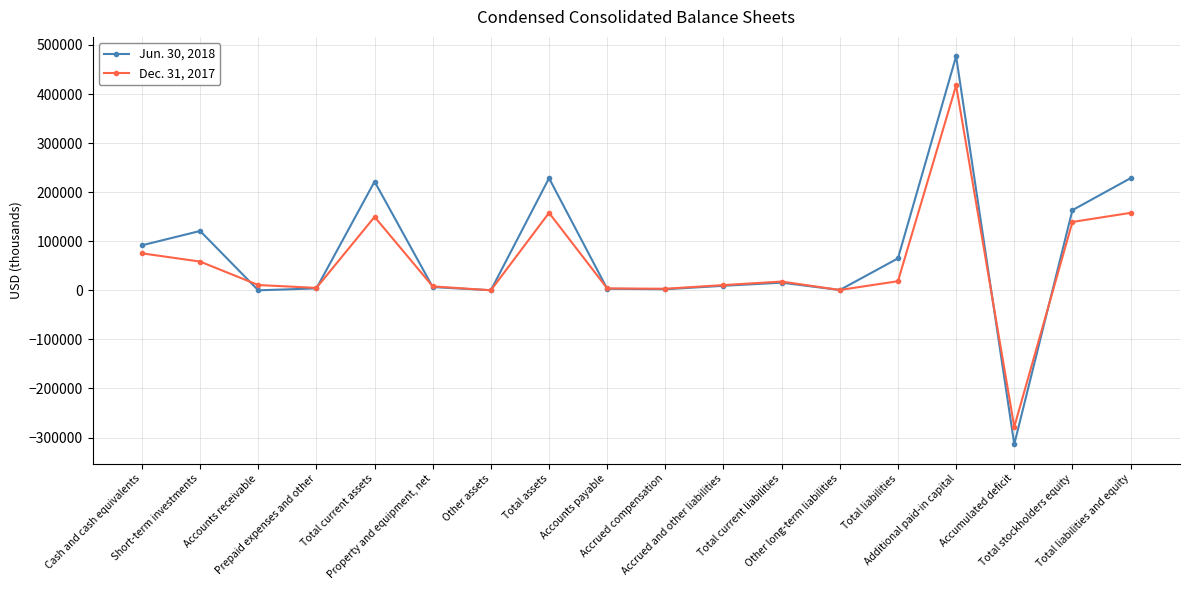

List the series in order of their peak value, highest first.

Jun. 30, 2018, Dec. 31, 2017